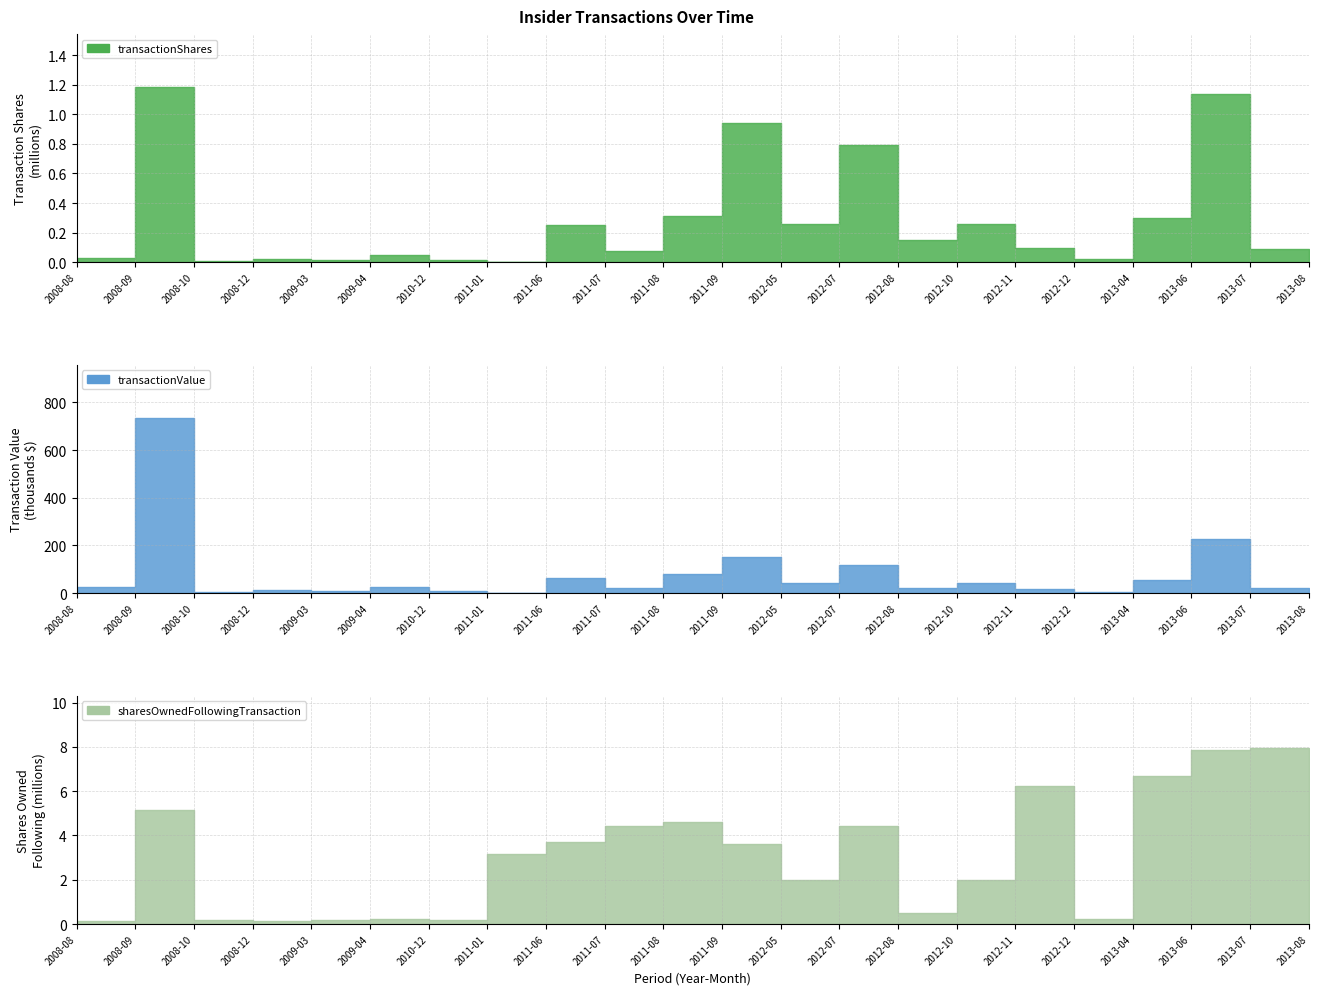

Reading right to left, what are all the values shown in this chart?

transactionShares: 87500	1139000	300000	25000	97250	261183	150000	792272	261183	938064	312900	78900	252600	4700	13000	50000	15000	20000	10000	1186600	26445	10000
transactionValue: 19740	227800	54000	5250	15823	42143	21000	116952	42143	151447	81041	20514	63099	1172	7670	24500	7950	11000	4800	736474	25015	8300
sharesOwnedFollowingTransaction: 7926389	7838889	6699889	225564	6224889	1987421	487272	4422421	1987421	3630149	4610200	4410600	3716400	3183600	190564	212703	169564	142703	197272	5136888	122703	154564